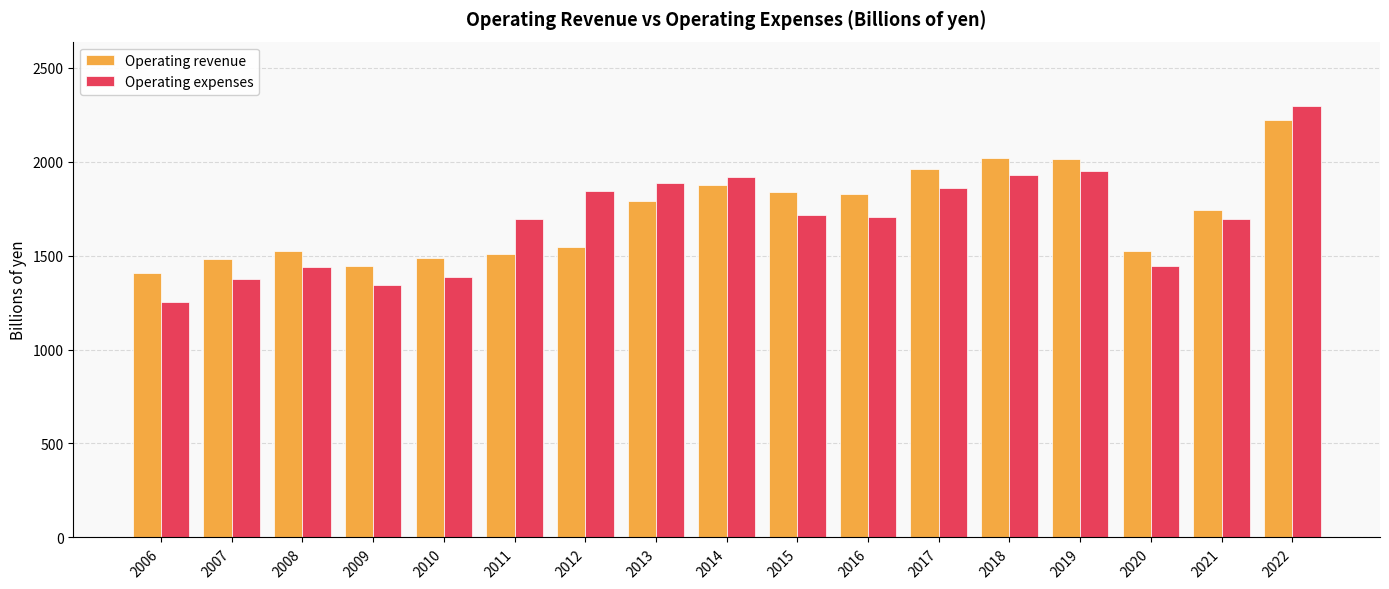

How many groups of bars are there?

17